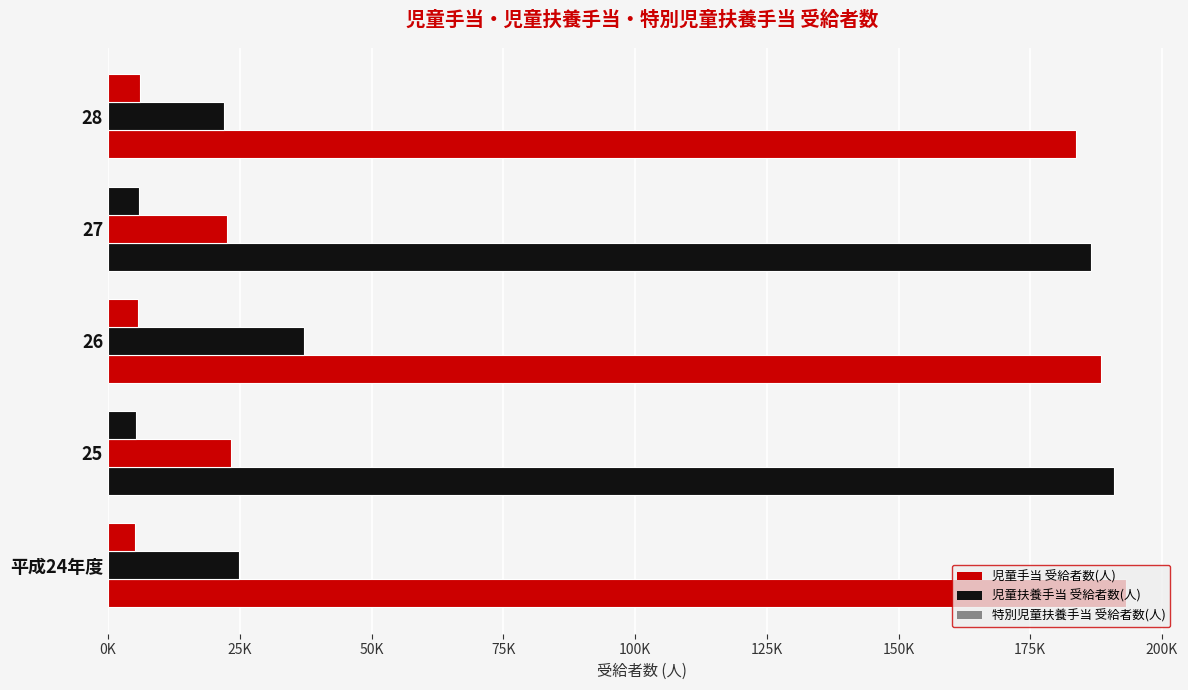

Between 25 and 26, which series saw the biggest shift?

児童扶養手当 受給者数(人)